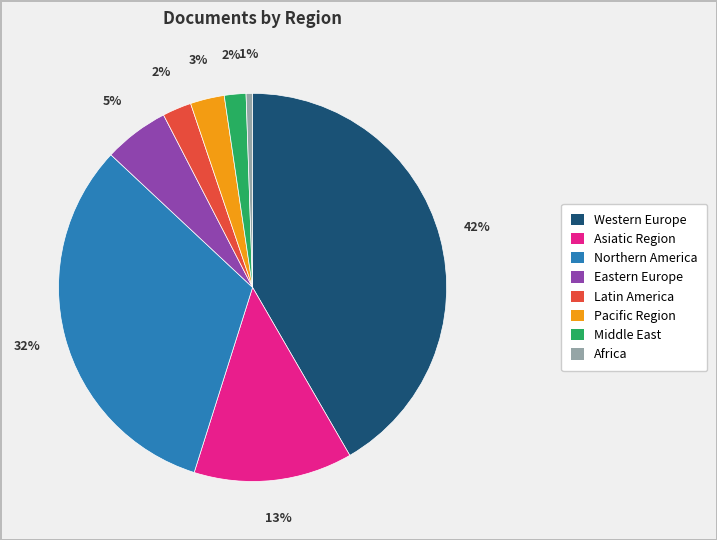

What percentage is the Western Europe slice, to the nearest percent?

42%